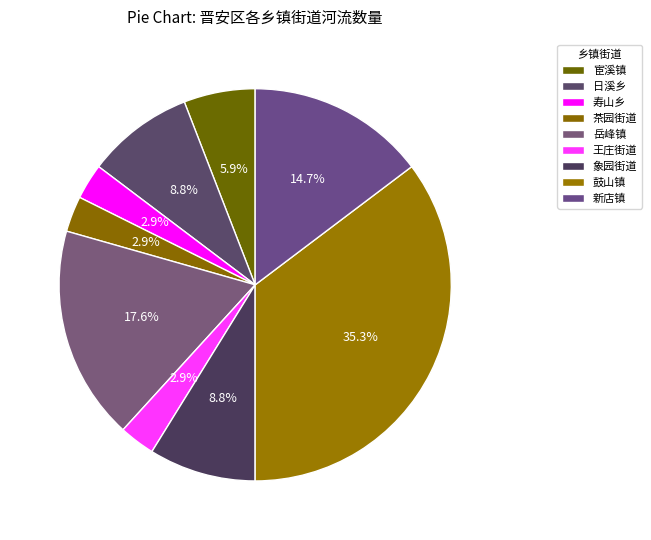

How many segments does this pie chart have?

9